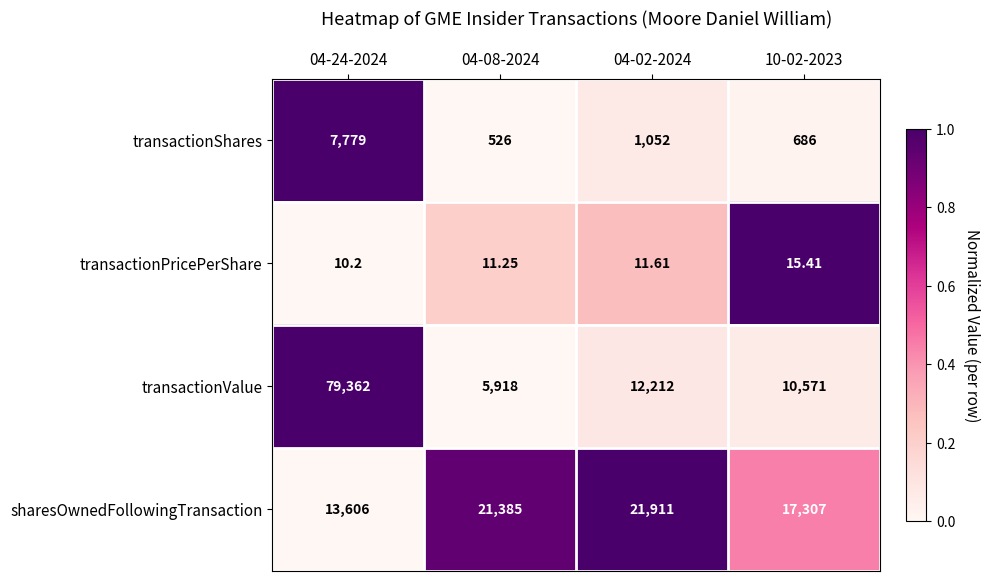

Rank the series at 04-02-2024 from highest to lowest value.

sharesOwnedFollowingTransaction, transactionValue, transactionShares, transactionPricePerShare